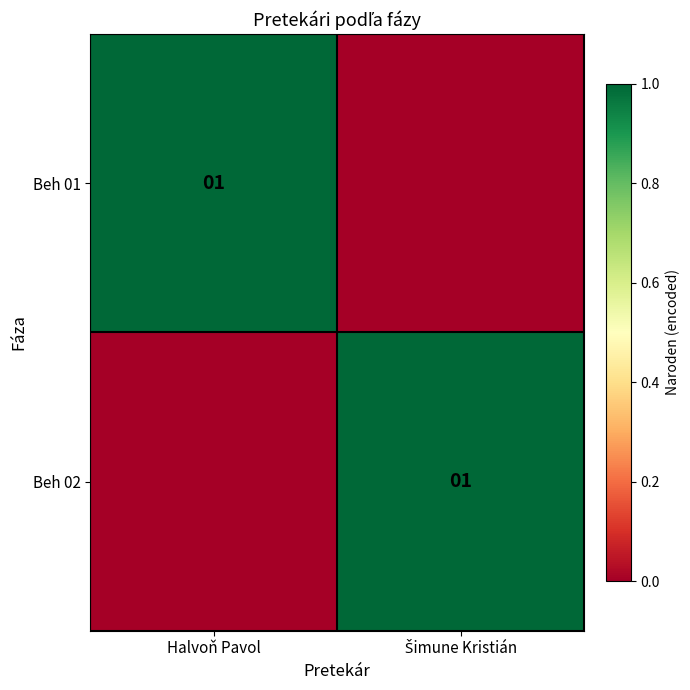

The Beh 01 series shows 1 at Halvoň Pavol. True or false?

True